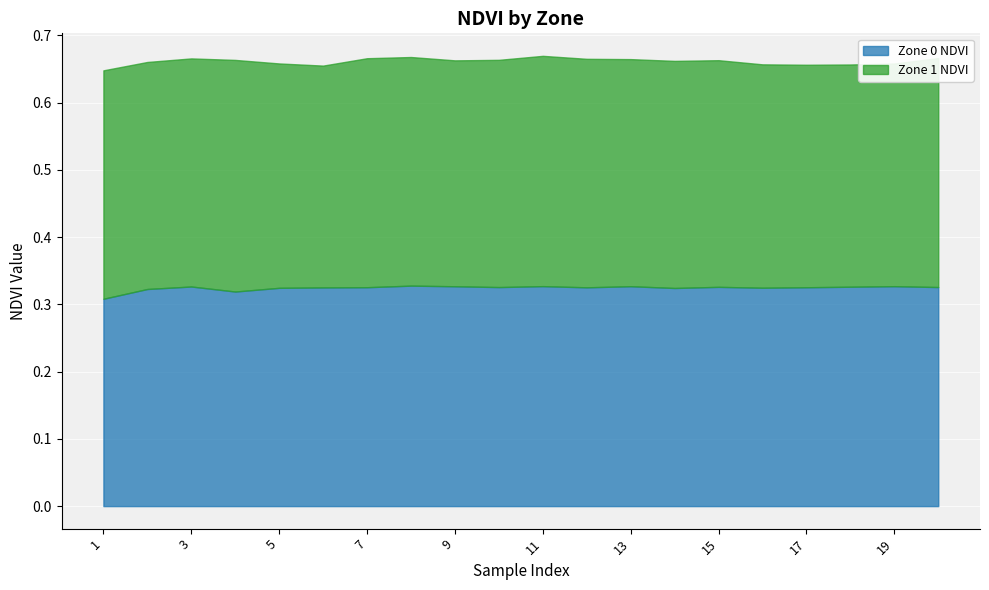

List the labels in order of Zone 1 NDVI value, largest first.

4, 11, 20, 7, 8, 12, 1, 3, 10, 14, 13, 2, 15, 9, 5, 16, 19, 17, 18, 6